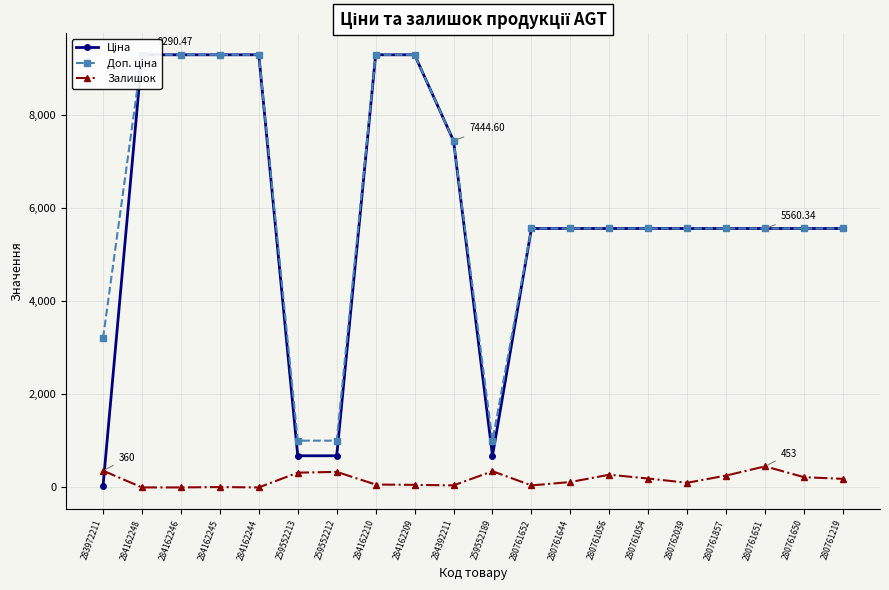

What is the average value of the Доп. ціна series?

5972.4